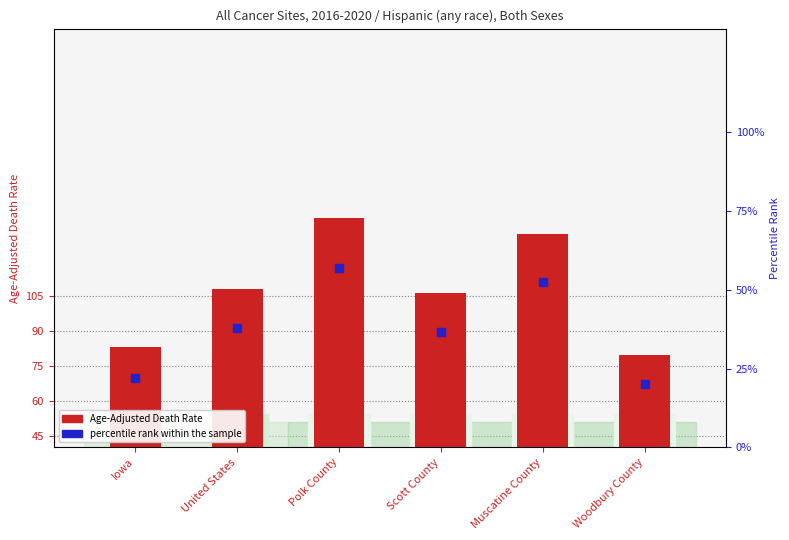

Which series contains the highest Y value?

Age-Adjusted Death Rate